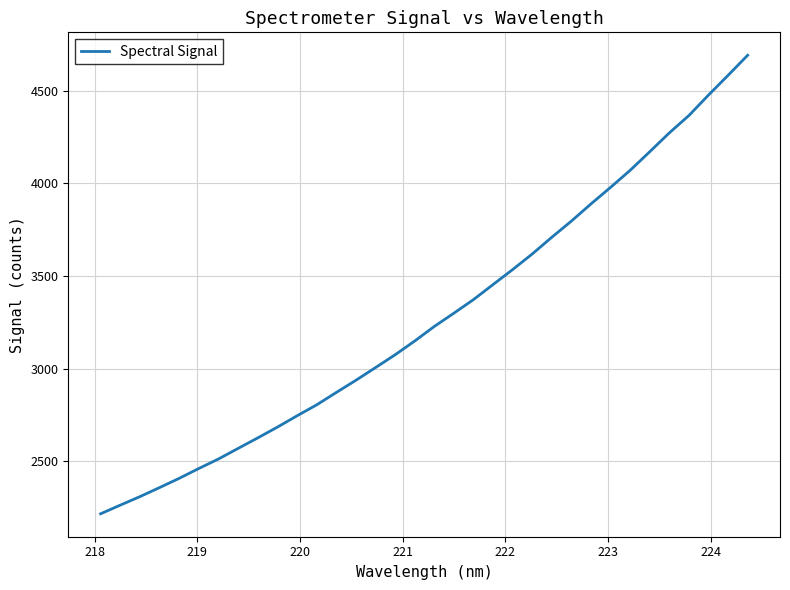

What is the greatest value displayed?

4691.5